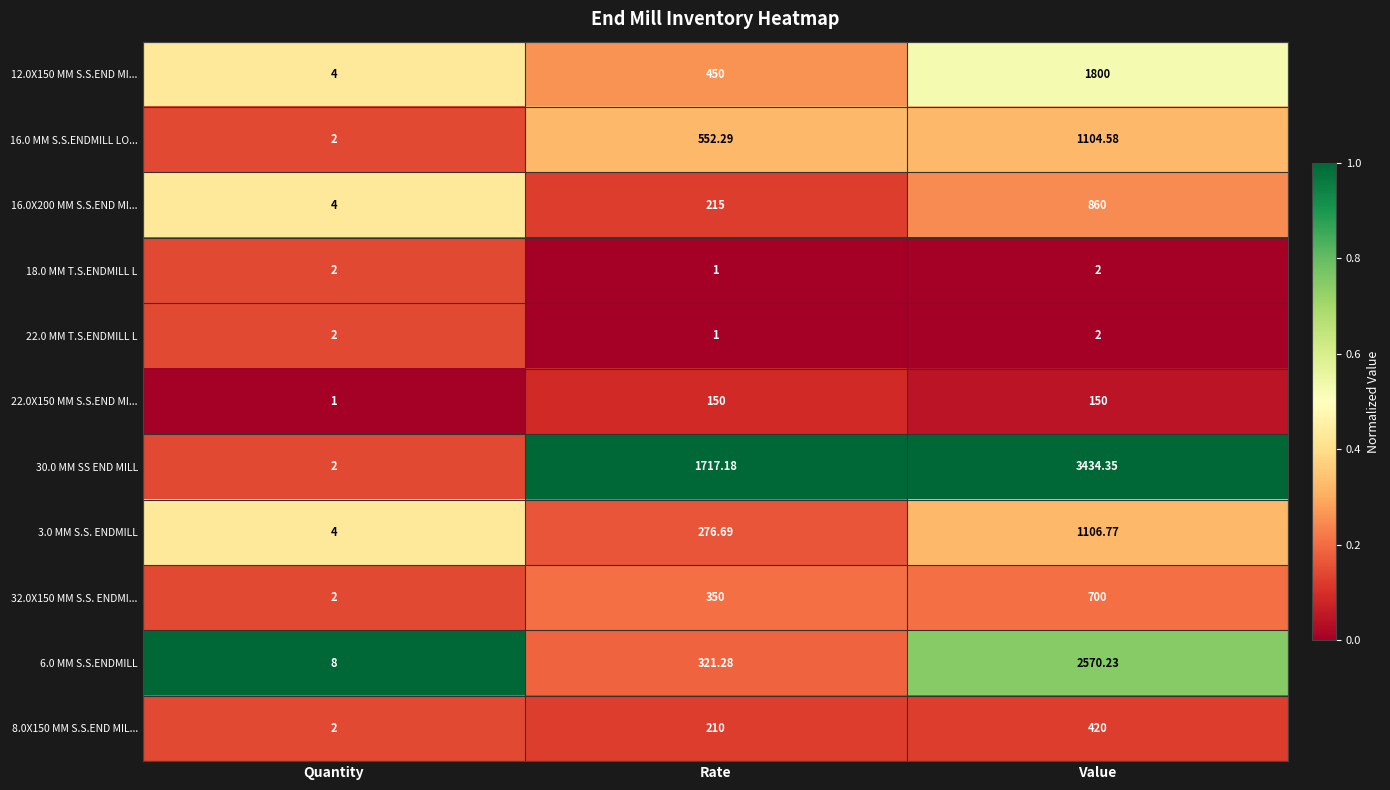

Is the value of 30.0 MM SS END MILL at Rate greater than the value of 8.0X150 MM S.S.END MIL... at Quantity?

Yes